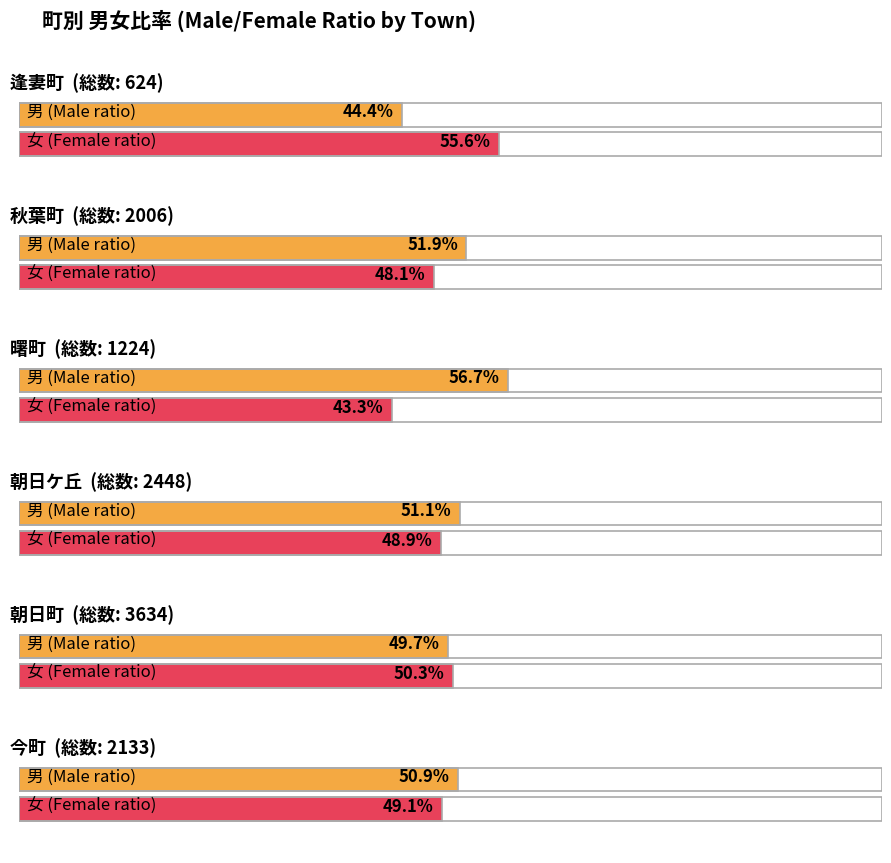

At which category is the sum across all series the highest?

4